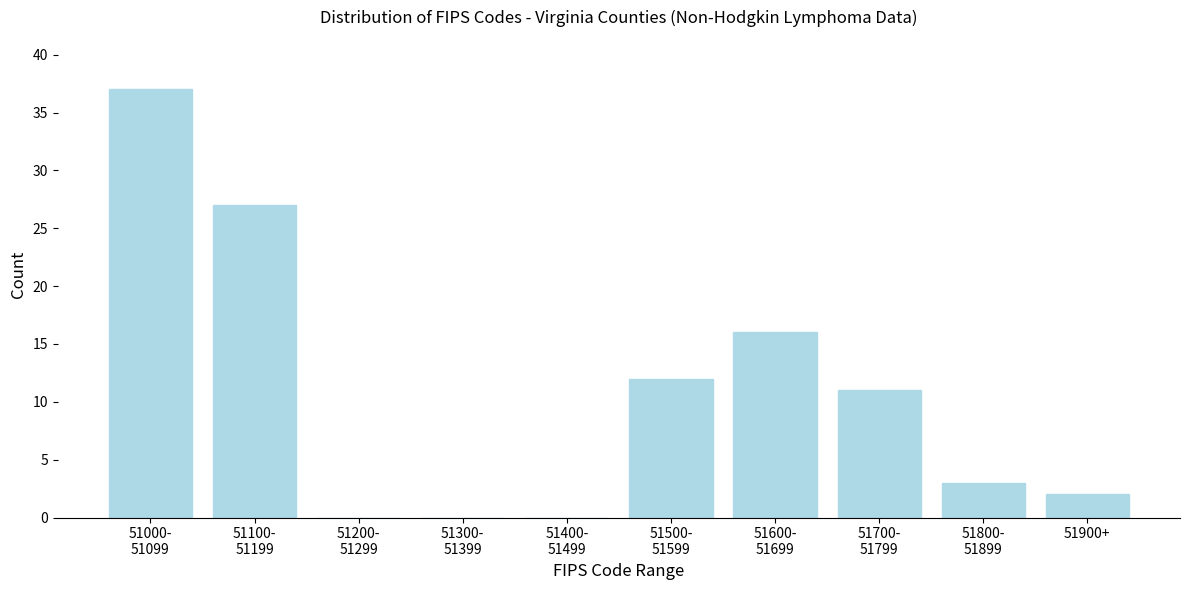

The chart shows a value of 2 at 51900+. True or false?

True